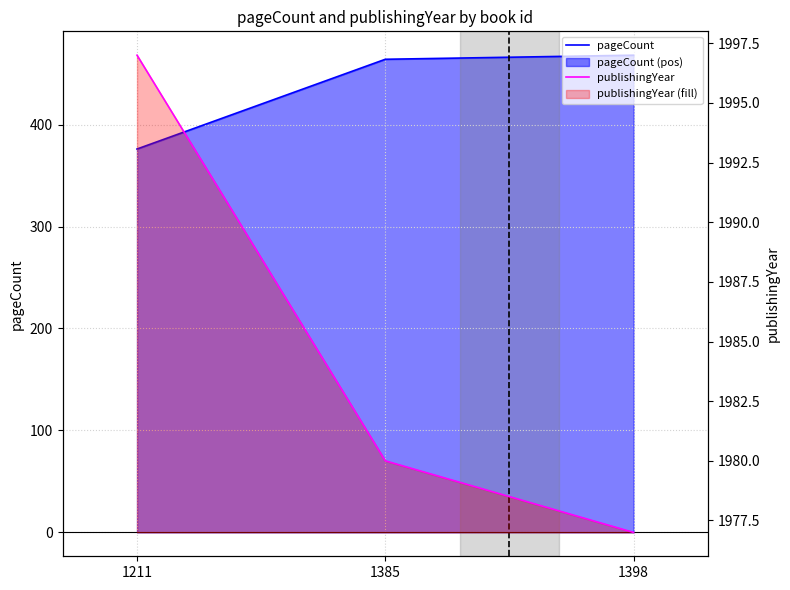

List the labels in order of pageCount value, largest first.

1398, 1385, 1211